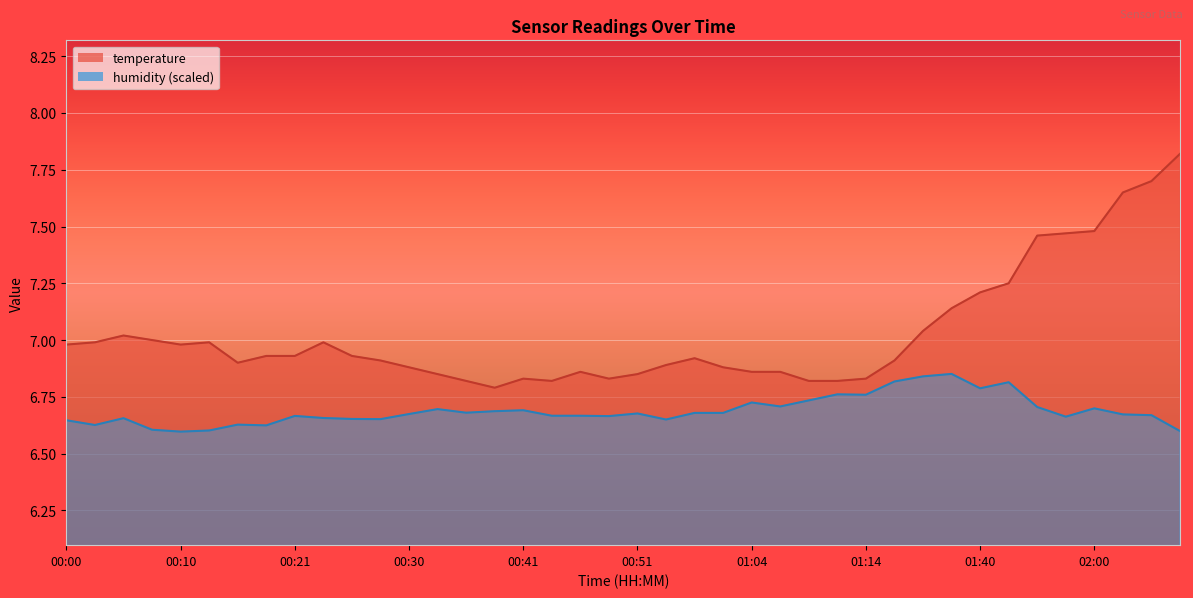

Reading left to right, transcribe all the data shown in this chart.

temperature: 00:00=7.0	00:02=7.0	00:05=7.0	00:08=7.0	00:10=7.0	00:13=7.0	00:15=6.9	00:18=6.9	00:21=6.9	00:23=7.0	00:25=6.9	00:28=6.9	00:30=6.9	00:33=6.8	00:36=6.8	00:38=6.8	00:41=6.8	00:43=6.8	00:46=6.9	00:48=6.8	00:51=6.8	00:53=6.9	00:56=6.9	01:01=6.9	01:04=6.9	01:06=6.9	01:09=6.8	01:11=6.8	01:14=6.8	01:26=6.9	01:34=7.0	01:37=7.1	01:40=7.2	01:43=7.2	01:54=7.5	01:57=7.5	02:00=7.5	02:05=7.7	02:08=7.7	02:11=7.8
humidity: 00:00=6.6	00:02=6.6	00:05=6.7	00:08=6.6	00:10=6.6	00:13=6.6	00:15=6.6	00:18=6.6	00:21=6.7	00:23=6.7	00:25=6.7	00:28=6.7	00:30=6.7	00:33=6.7	00:36=6.7	00:38=6.7	00:41=6.7	00:43=6.7	00:46=6.7	00:48=6.7	00:51=6.7	00:53=6.6	00:56=6.7	01:01=6.7	01:04=6.7	01:06=6.7	01:09=6.7	01:11=6.8	01:14=6.8	01:26=6.8	01:34=6.8	01:37=6.9	01:40=6.8	01:43=6.8	01:54=6.7	01:57=6.7	02:00=6.7	02:05=6.7	02:08=6.7	02:11=6.6